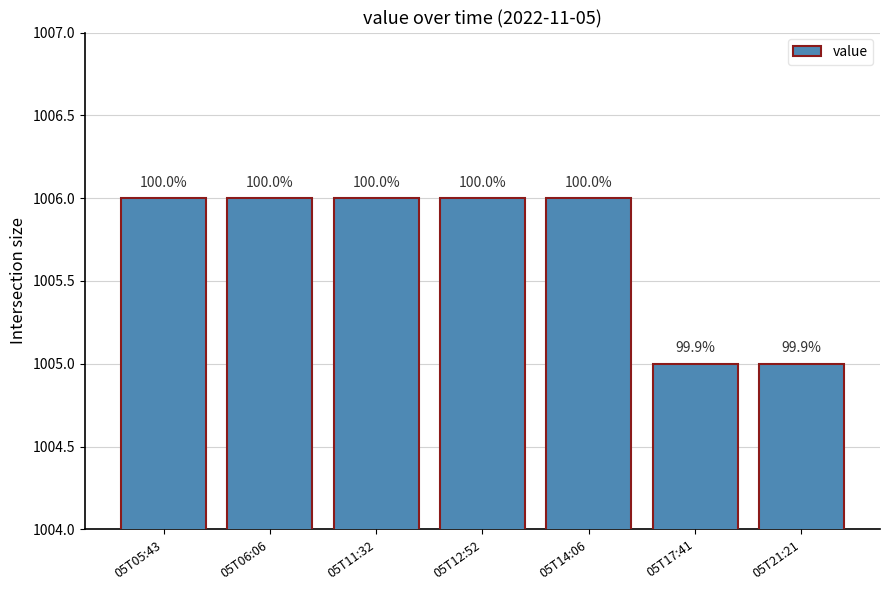

What is the greatest value displayed?

1006